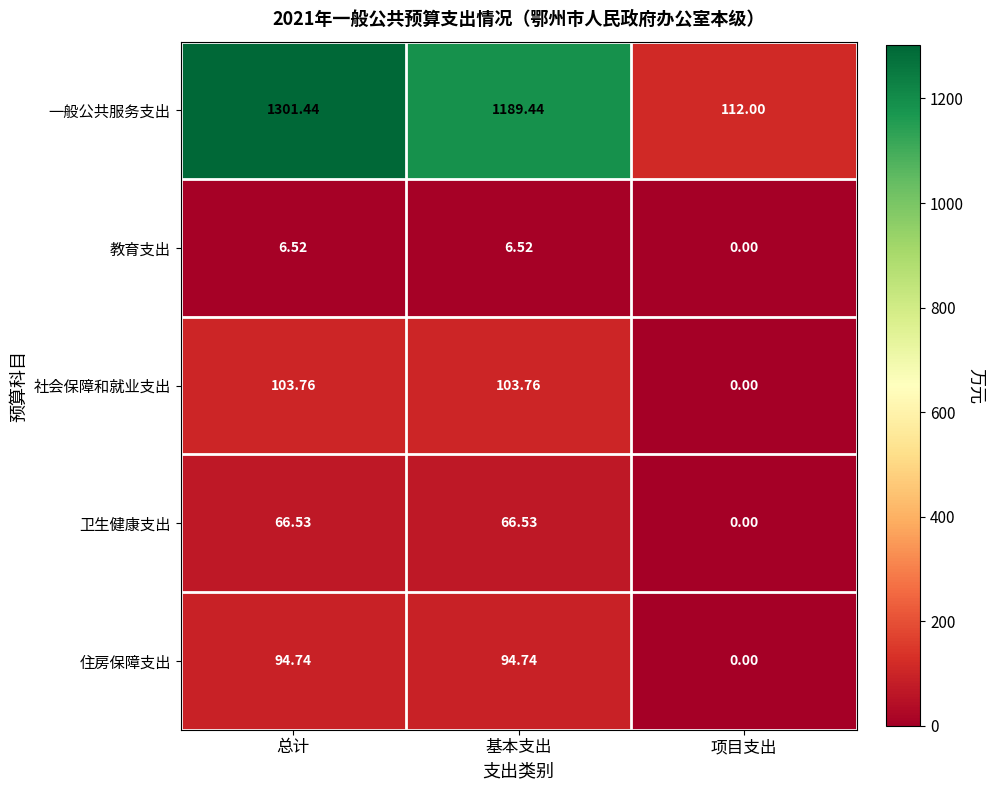

Which series has the widest spread of values?

一般公共服务支出